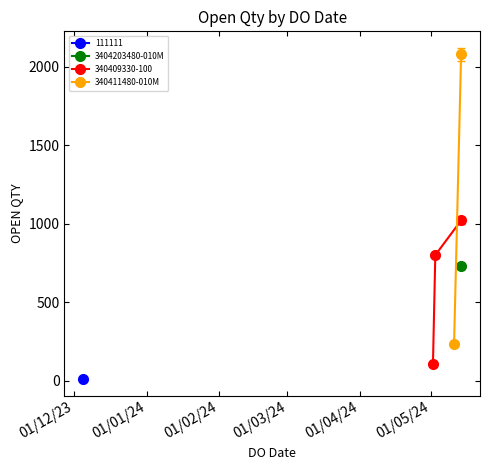

What is the value of the 340409330-100 point at the 1st from the left?

103